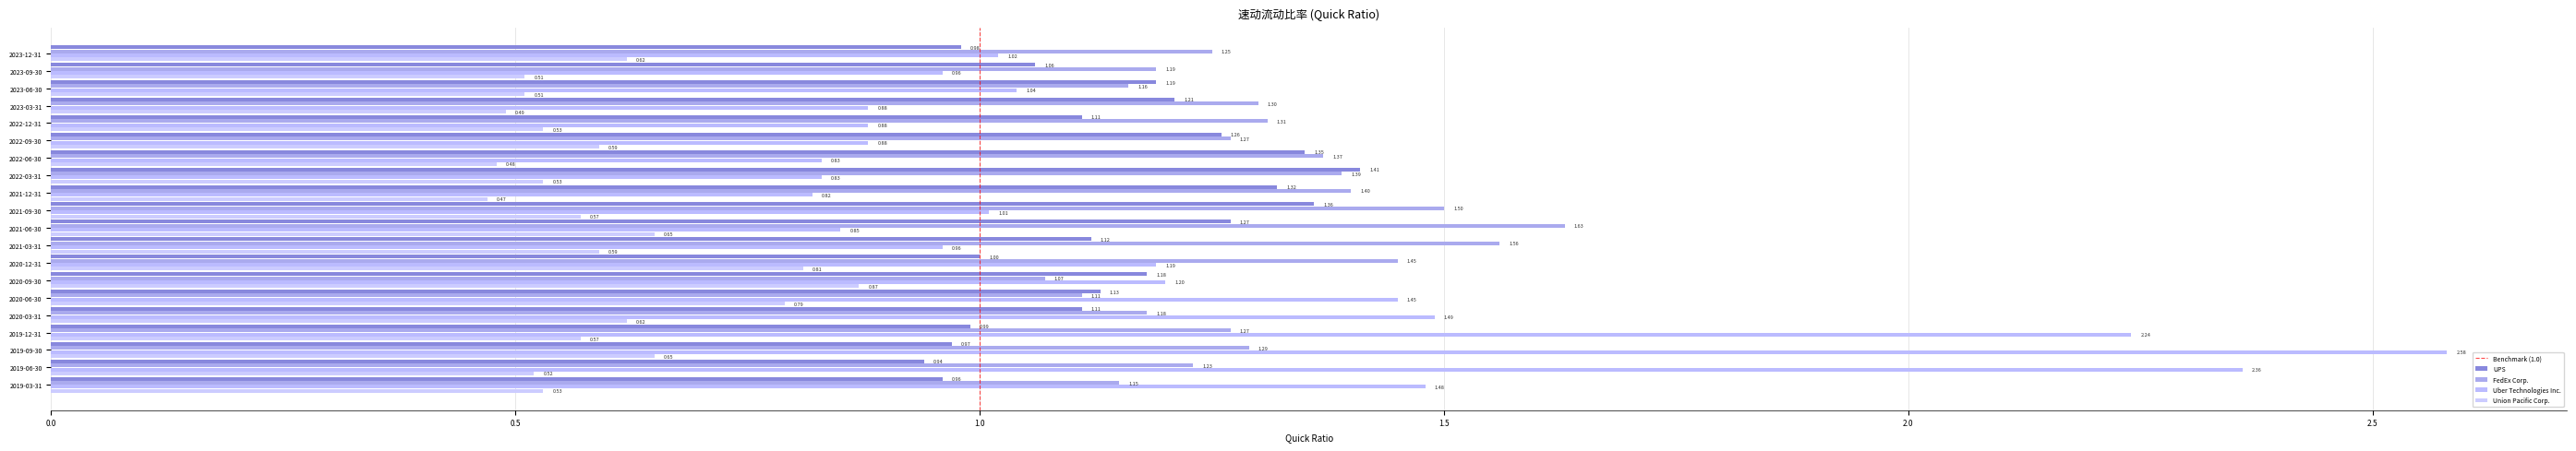

What is the label of the 16th bar from the right?

2022-12-31